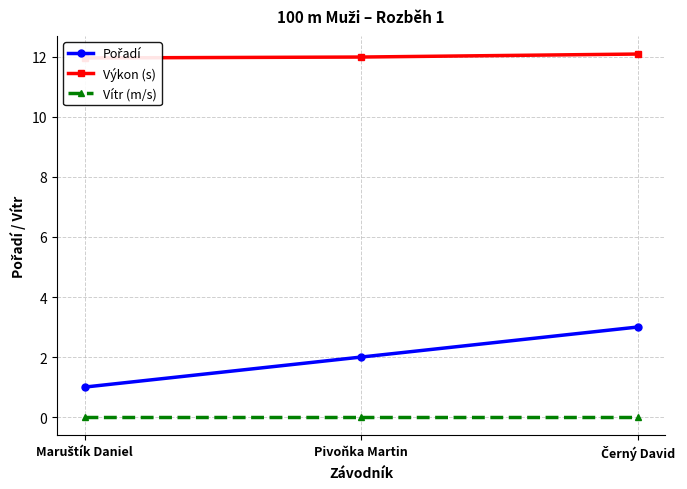

Is this an area chart (filled region under the line)?

No